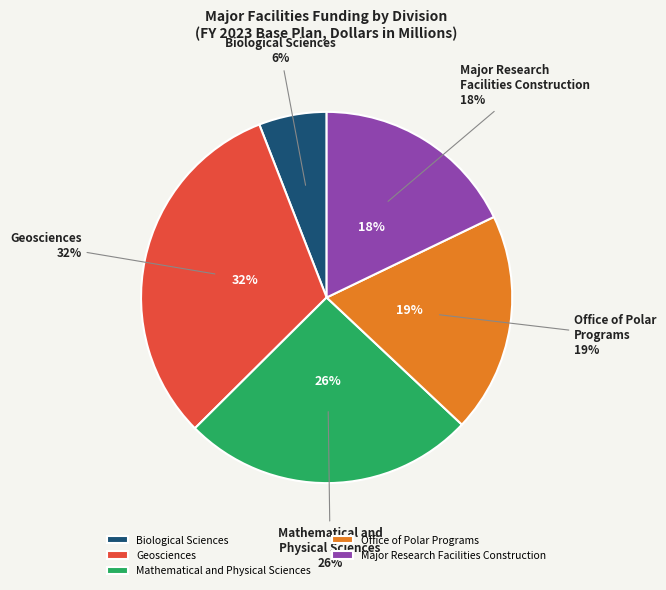

To the nearest percent, what is the difference between the largest and smallest slice percentages?

26%